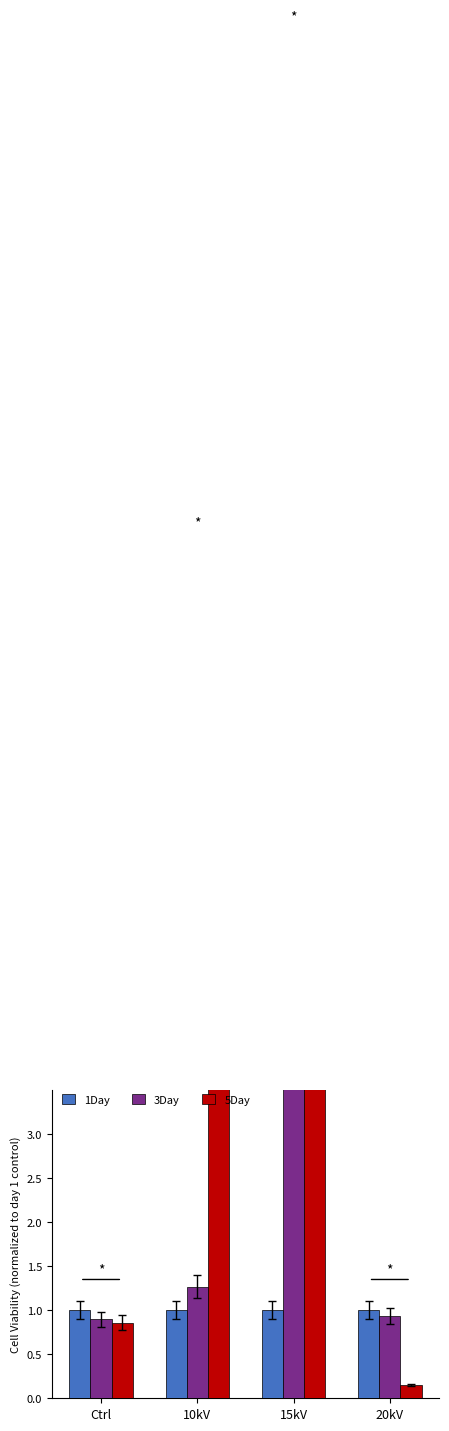

What is the sum of all 3Day values?

14.6